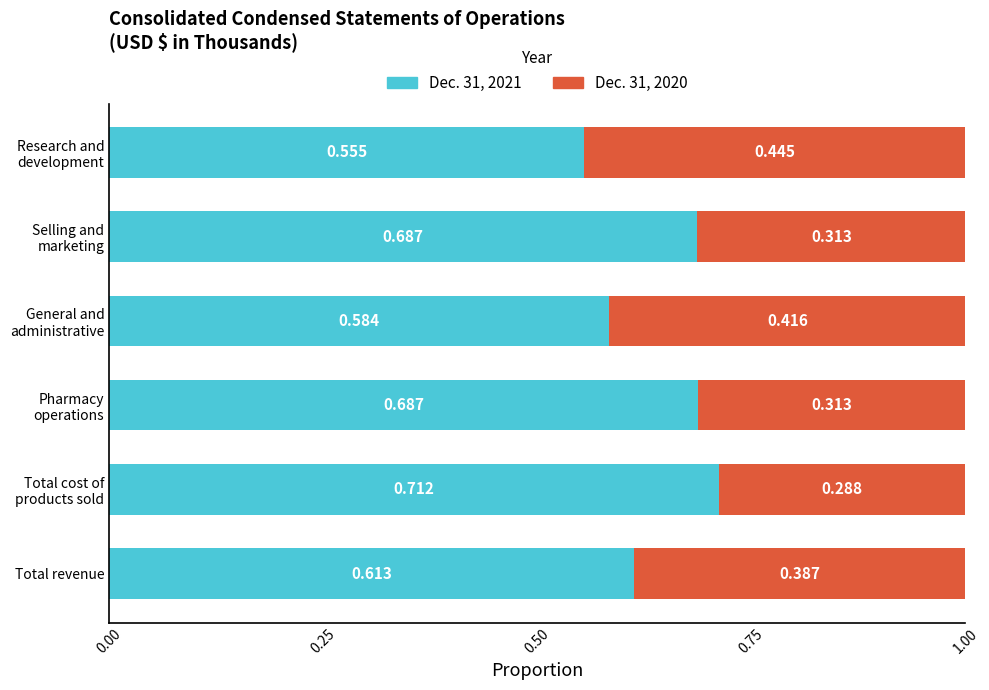

Which category has the lowest value in the Dec. 31, 2021 series?

Research and
development